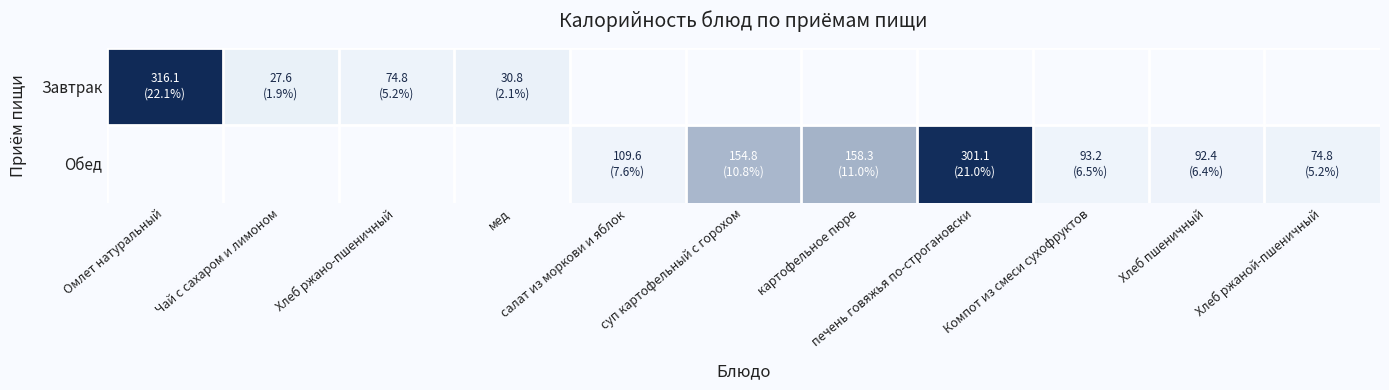

At how many categories does at least one series exceed 192?

2